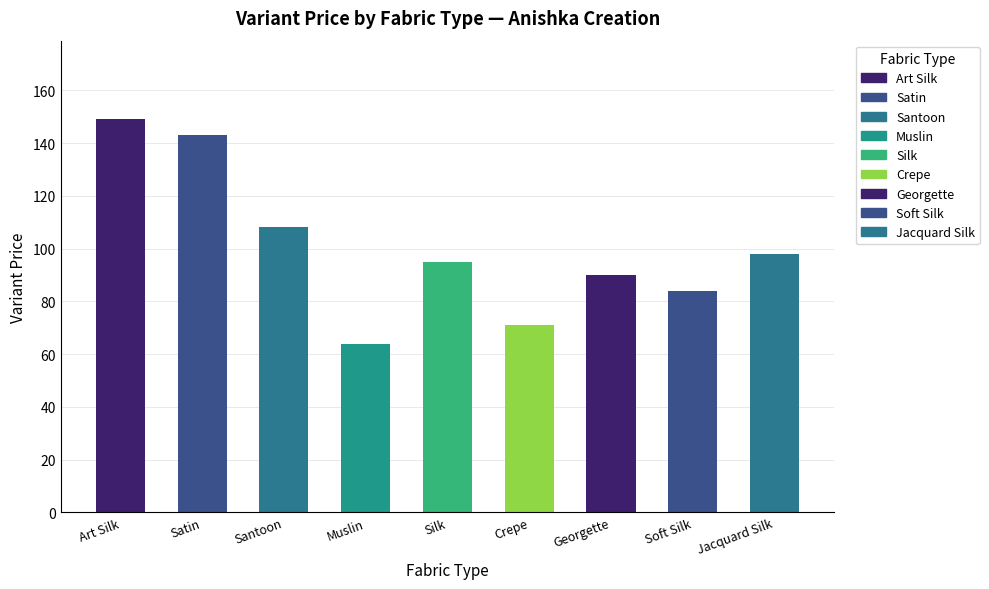

What is the sum of all values?

902